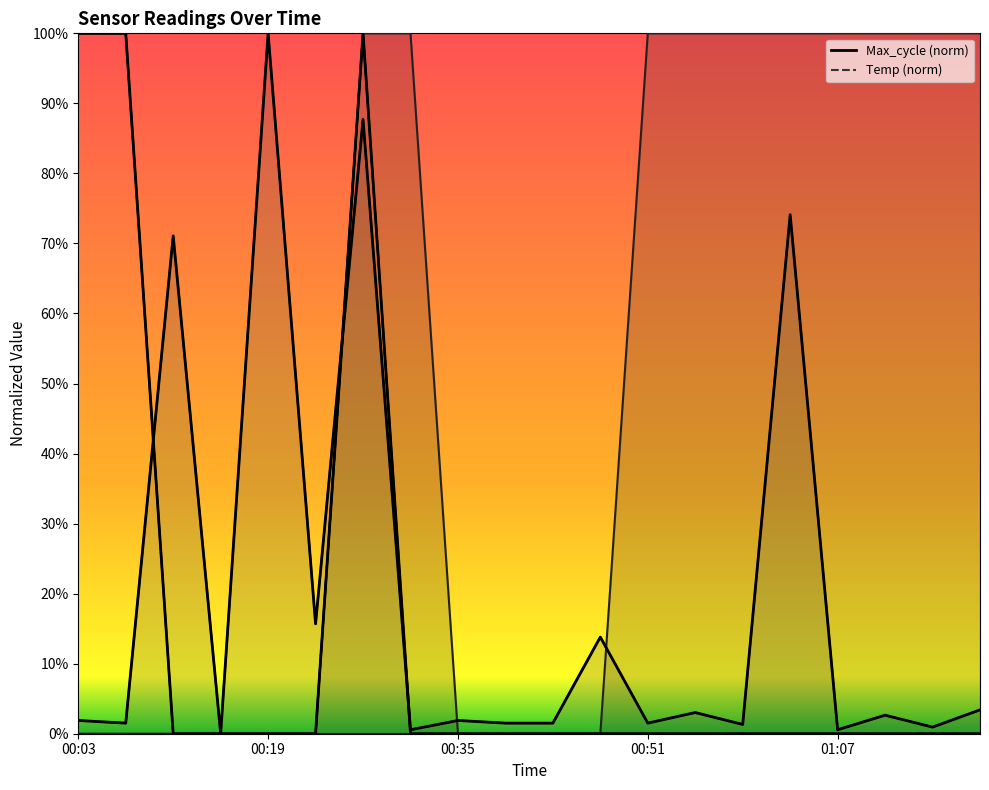

Which series has the largest range (max minus min)?

Max_cycle (norm)